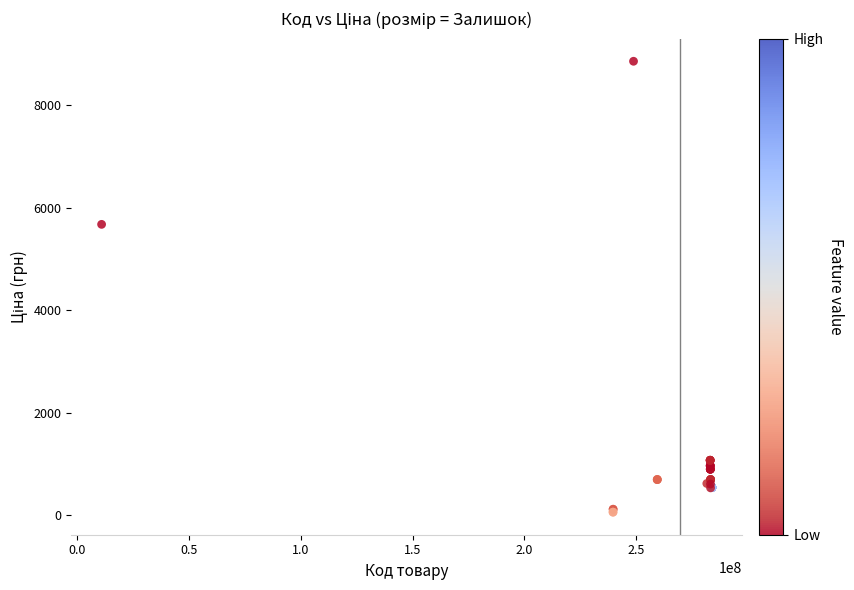

What Y value in the scatter plot is closest to 4456?

5673.8